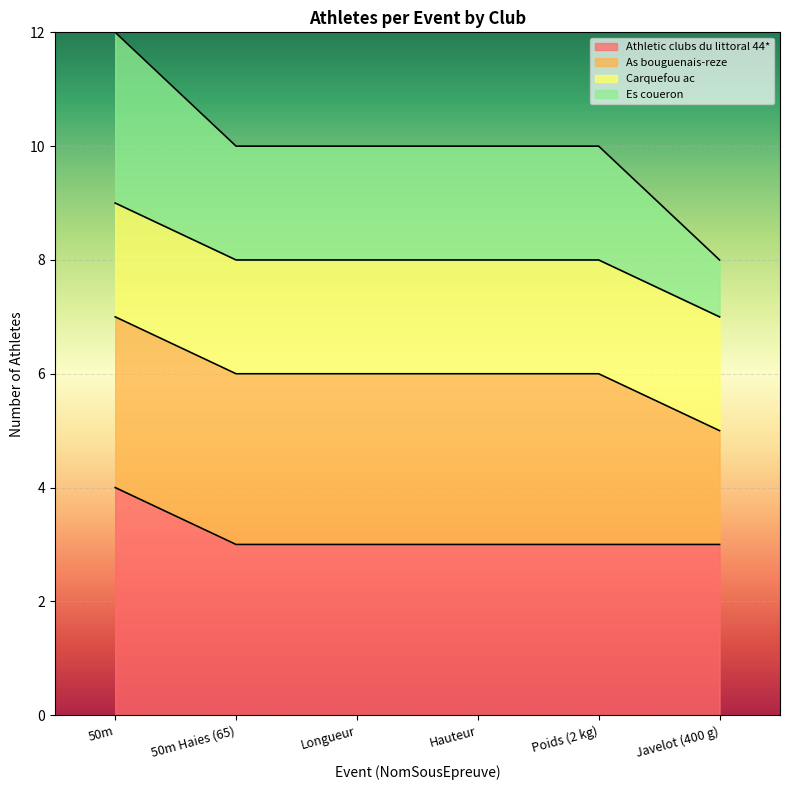

What is the total value across all series at 50m?

12